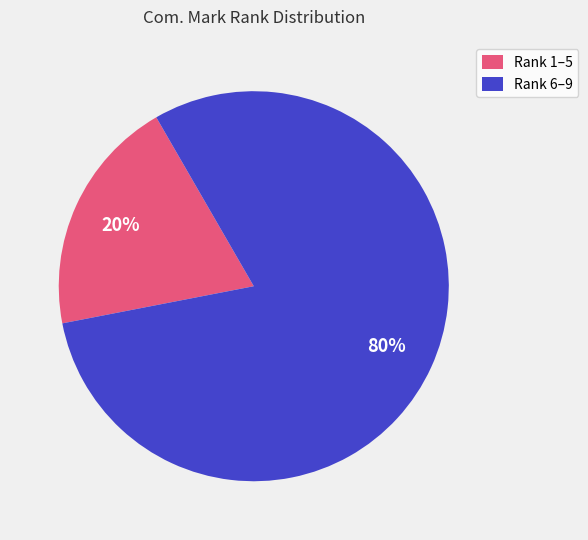

Is the sum of Rank 1–5 and Rank 6–9 greater than half?

Yes